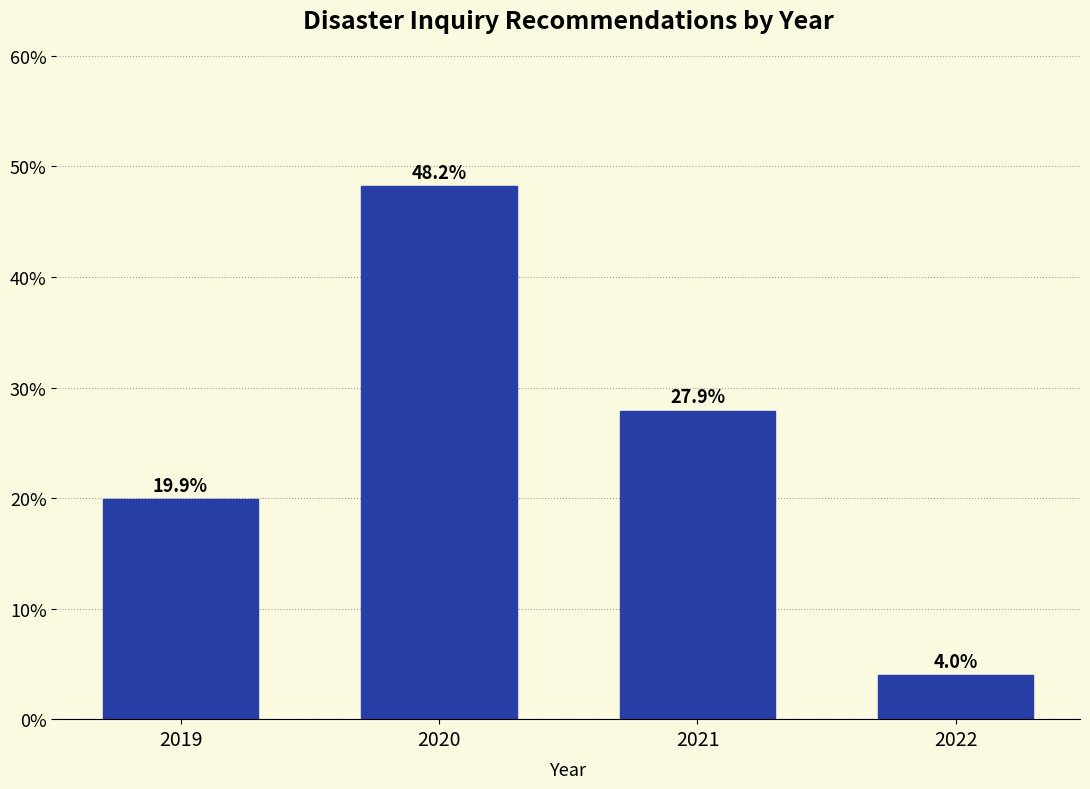

Reading left to right, list all the values displayed in this chart.

2019=19.9	2020=48.2	2021=27.9	2022=4.0